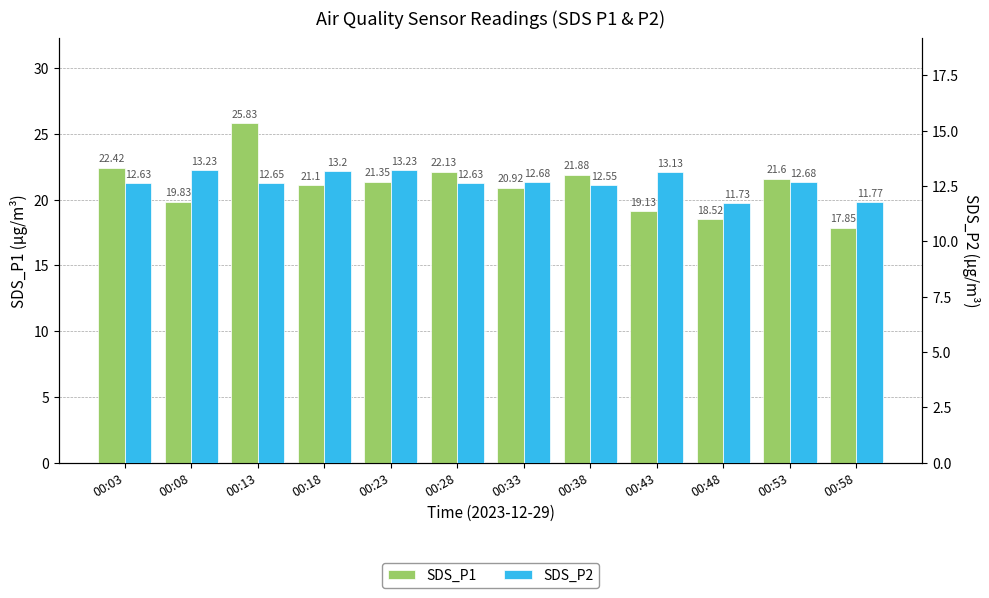

The value of SDS_P1 at 00:53 is 21.6. True or false?

True